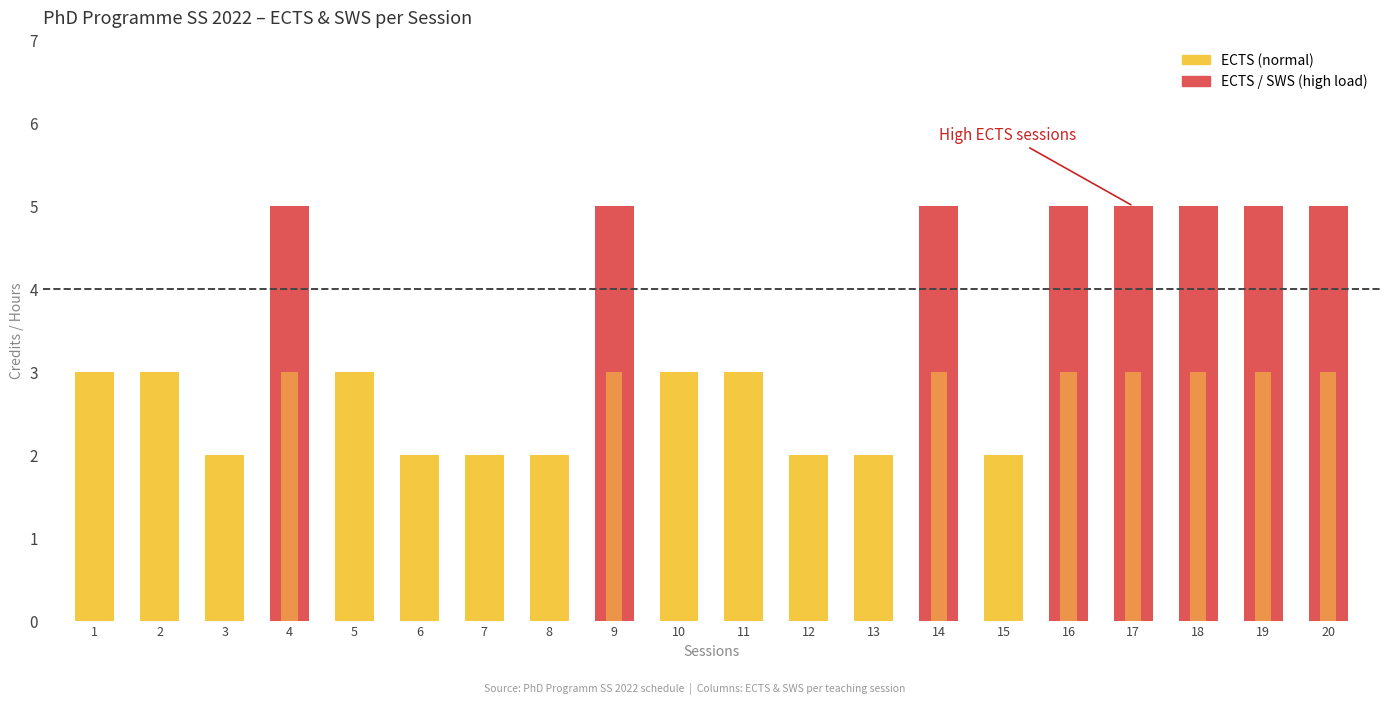

What is the difference between the SWS values at 16 and 10?

1